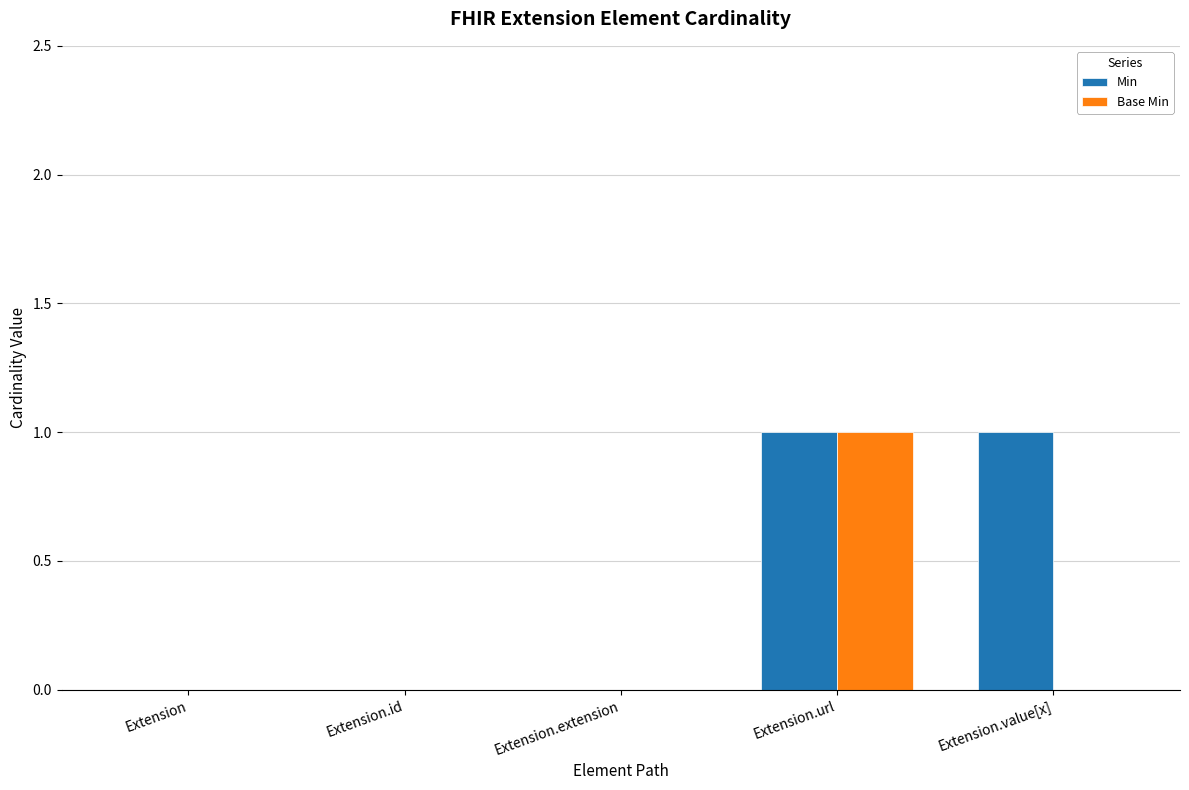

Reading left to right, what are all the values shown in this chart?

Min: Extension=0	Extension.id=0	Extension.extension=0	Extension.url=1	Extension.value[x]=1
Base Min: Extension=0	Extension.id=0	Extension.extension=0	Extension.url=1	Extension.value[x]=0